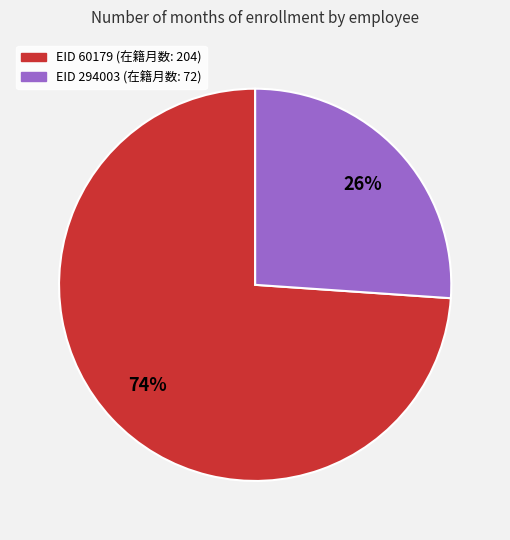

To the nearest percent, what is the average slice percentage?

50%